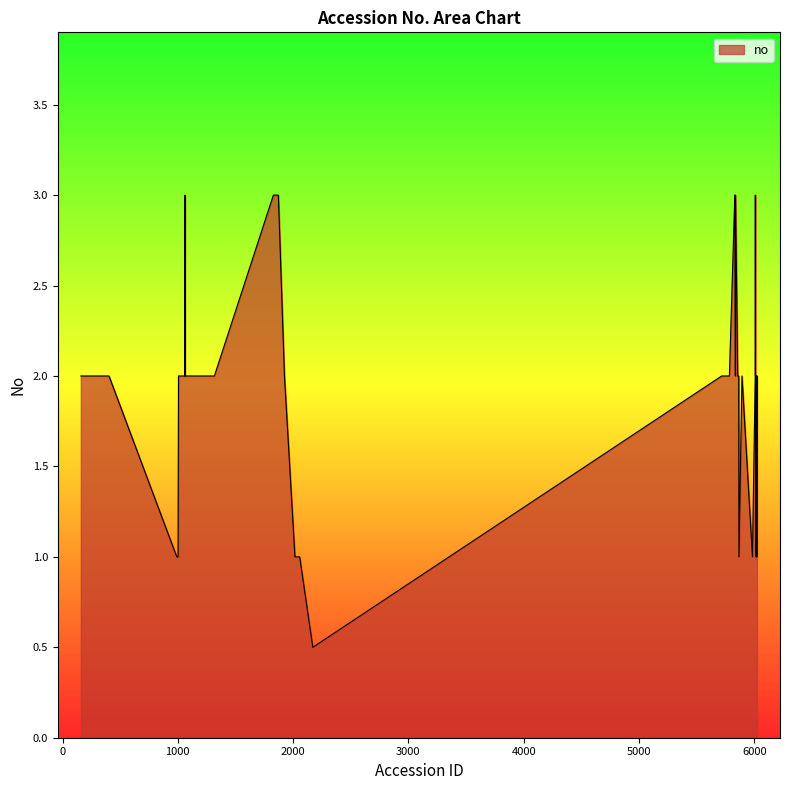

What is the minimum value shown in the chart?

0.5